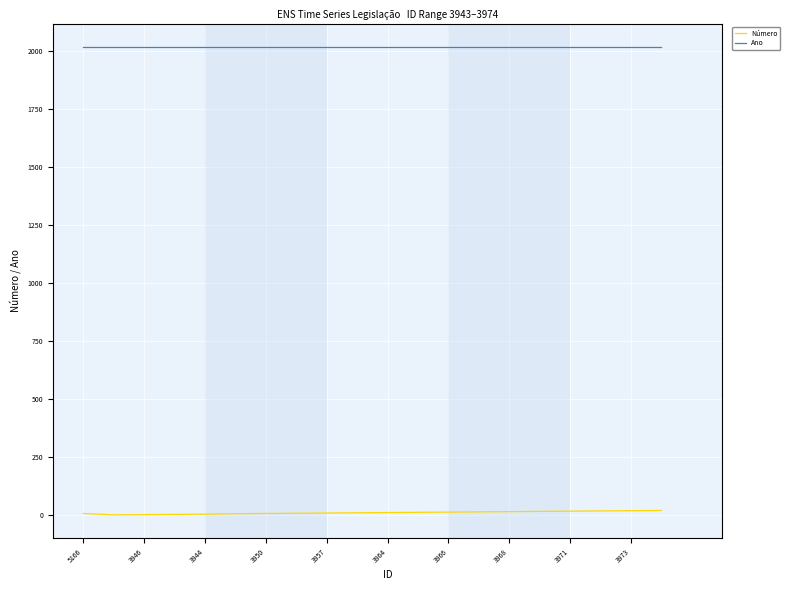

Rank the series by their average value, from highest to lowest.

Ano, Número